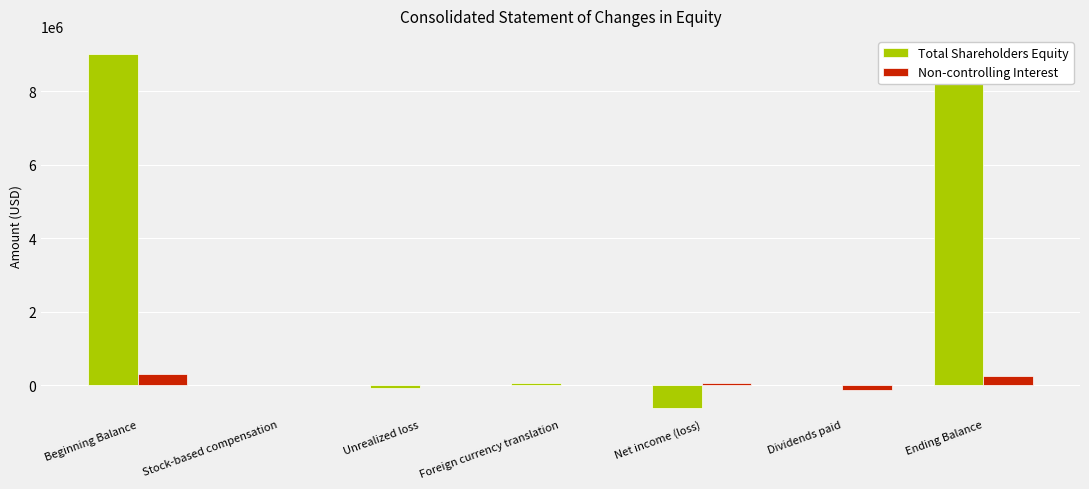

What is the sum of all Non-controlling Interest values?

485438